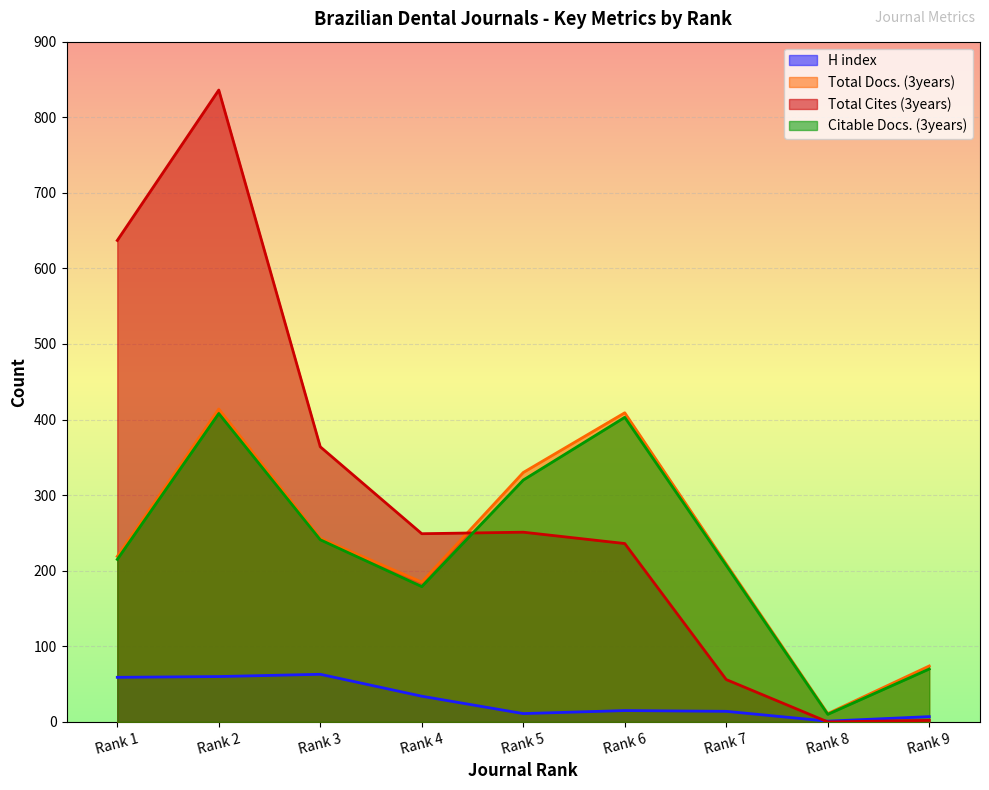

How many values in the Total Docs. (3years) series are below 219?

4